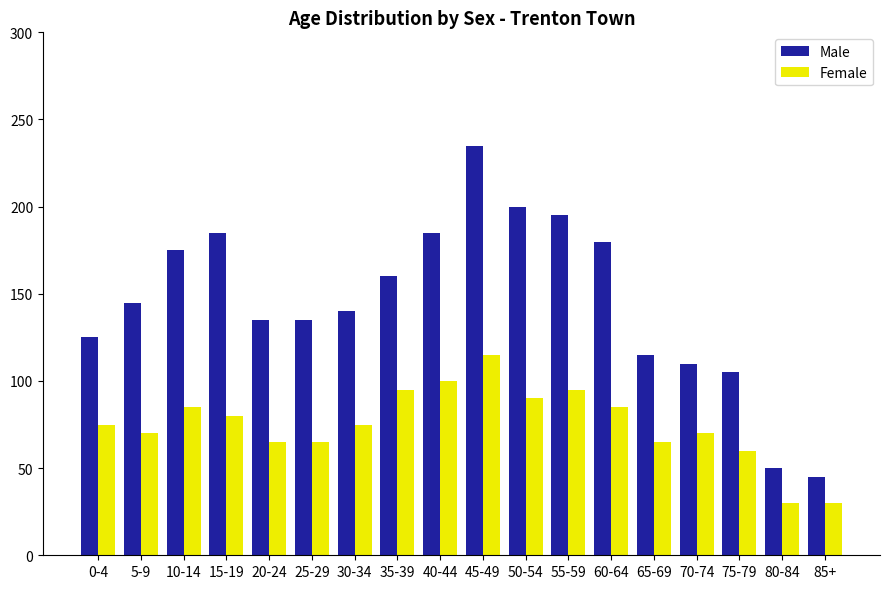

How many data points in Male are less than 145?

9